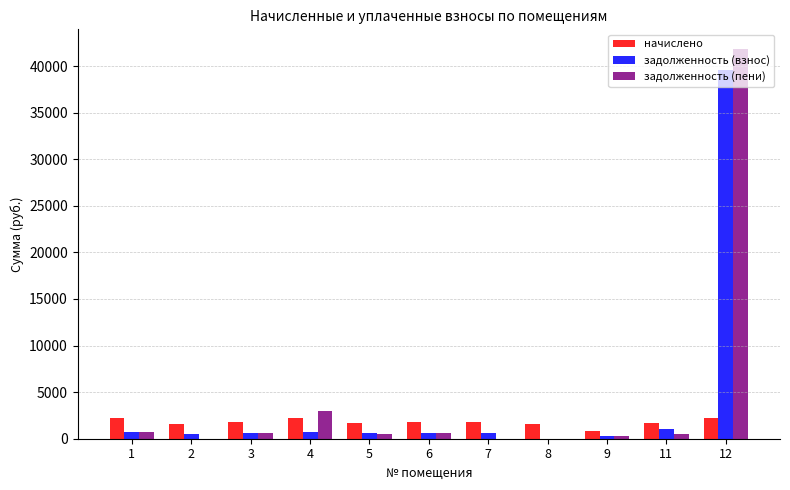

What is the maximum value shown in the chart?

41851.6